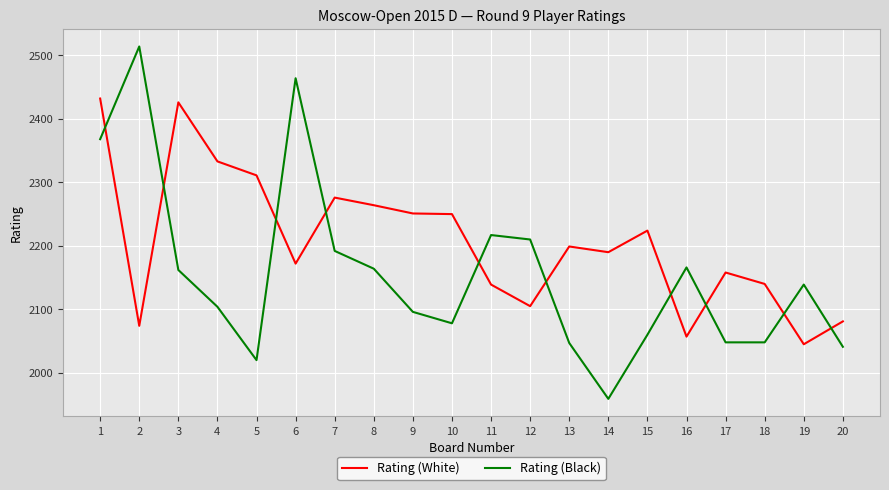

What is the greatest value displayed?

2514